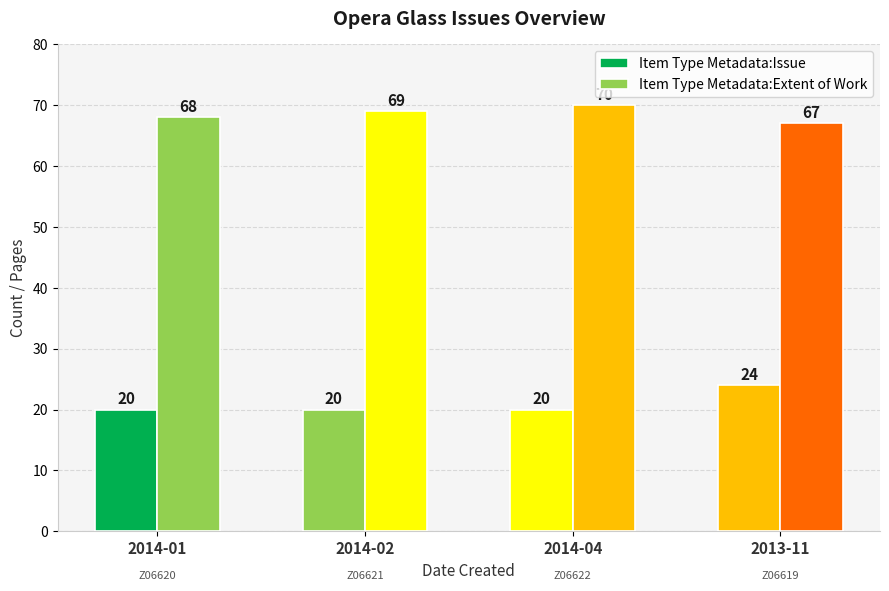

Reading left to right, list all the values displayed in this chart.

Item Type Metadata:Issue: 20	20	20	24
Item Type Metadata:Extent of Work: 68	69	70	67